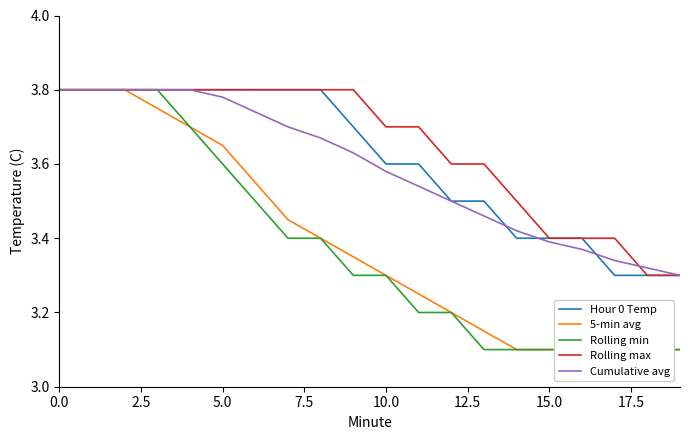

What is the label of the 2nd point from the right?

18